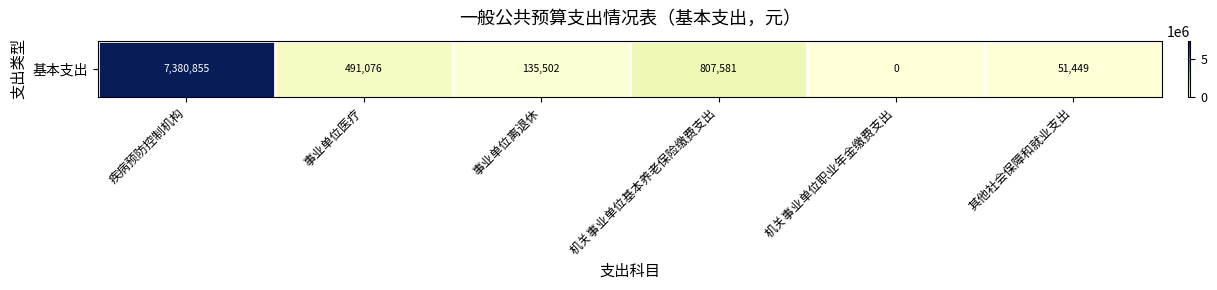

Reading right to left, list all the values displayed in this chart.

51449.3	0.0	807580.8	135502.4	491075.8	7380854.8